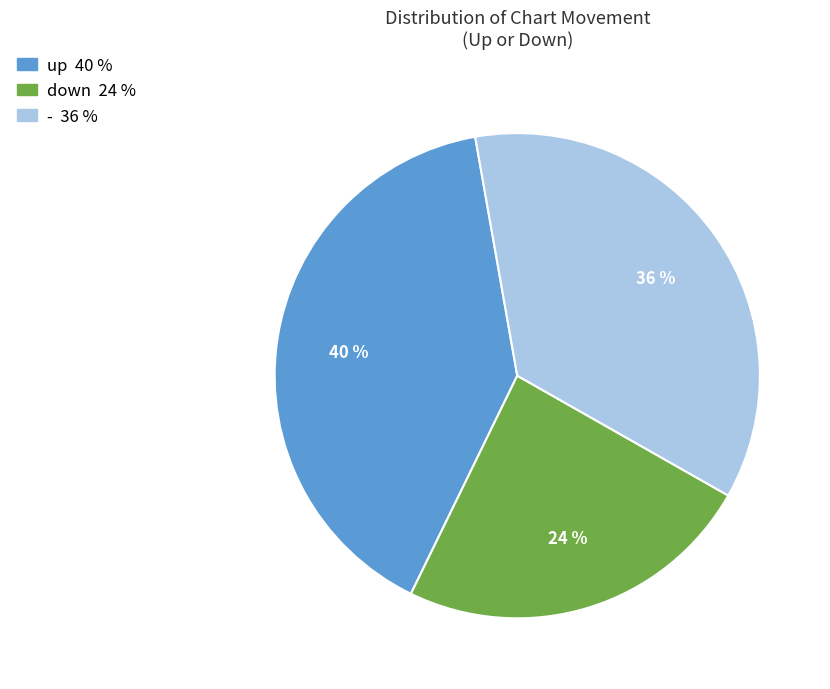

Does up account for over 50% of the chart?

No